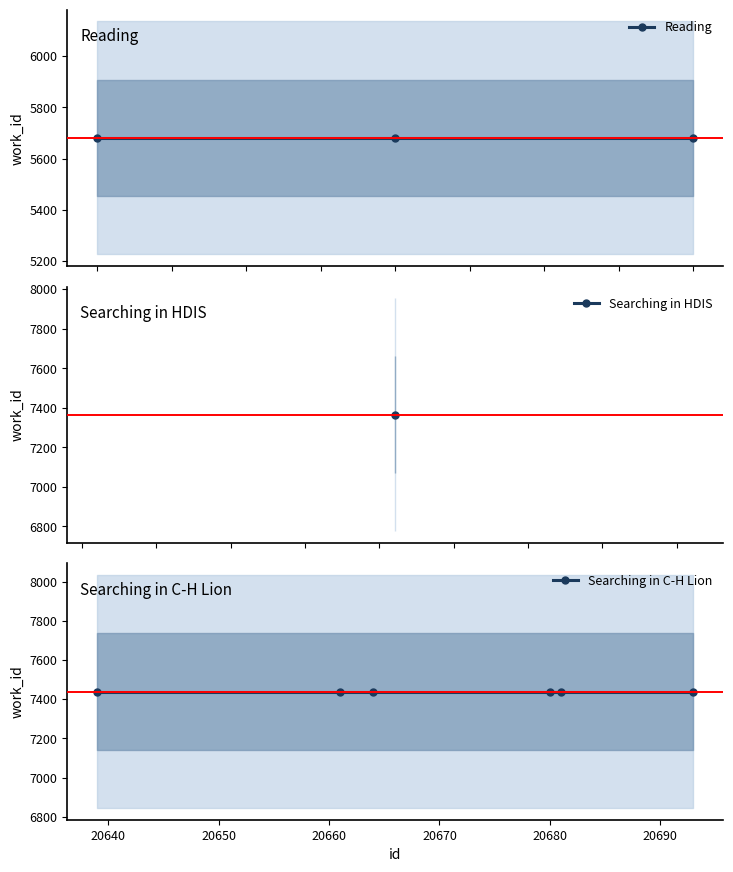

Which category has the highest value across all series?

20639